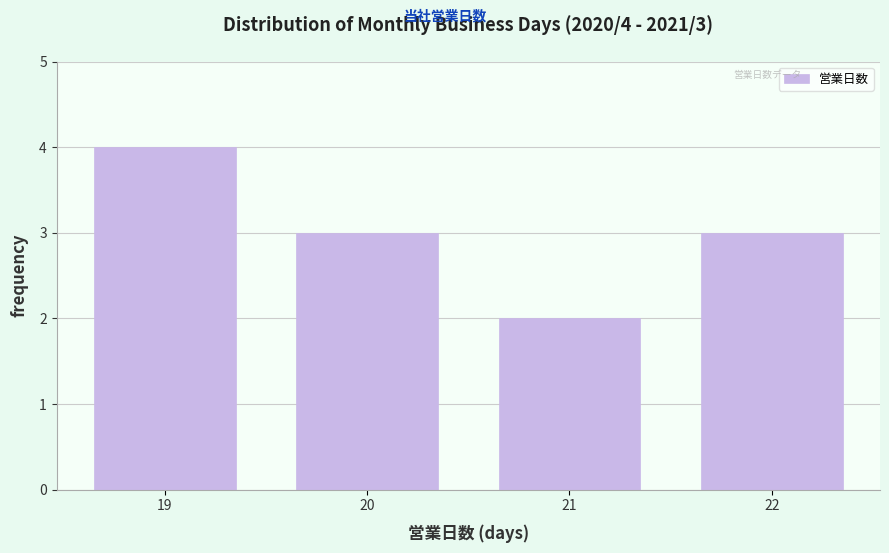

Reading left to right, extract all data points from this chart.

4	3	2	3